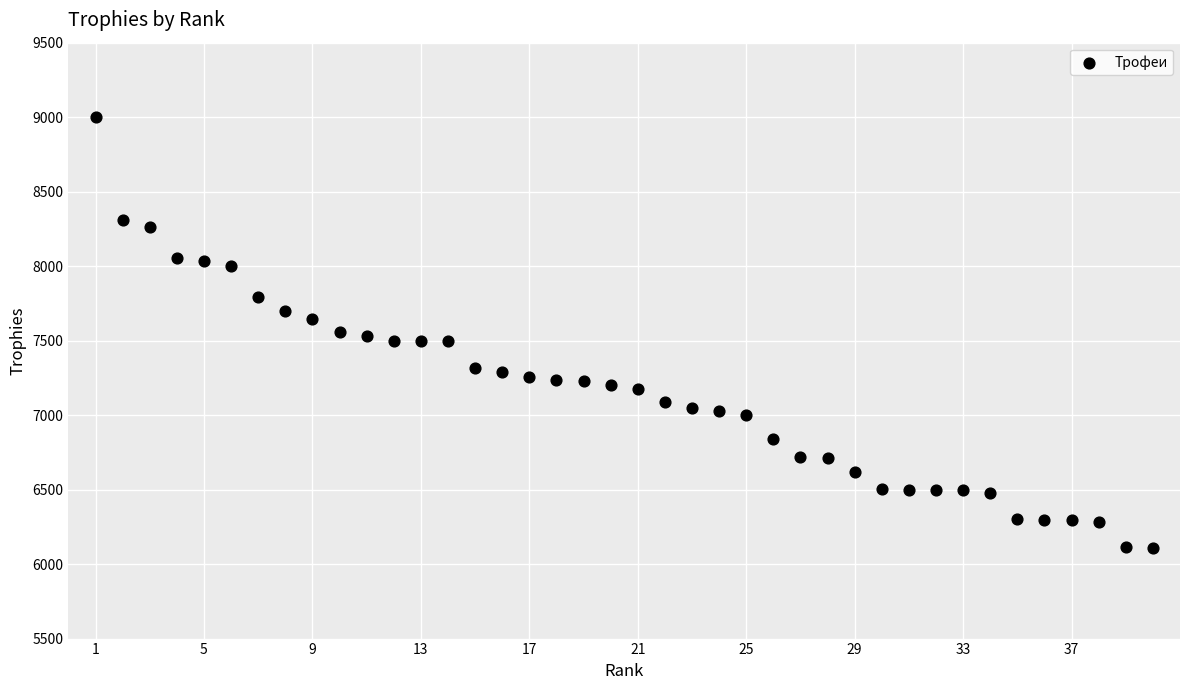

What is the range of Y values (max minus min)?

2892